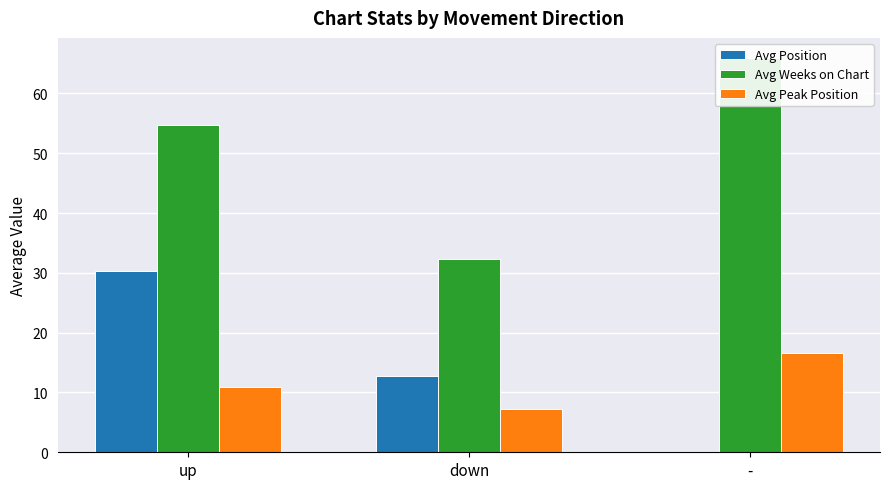

What is the label of the 3rd bar from the right?

up